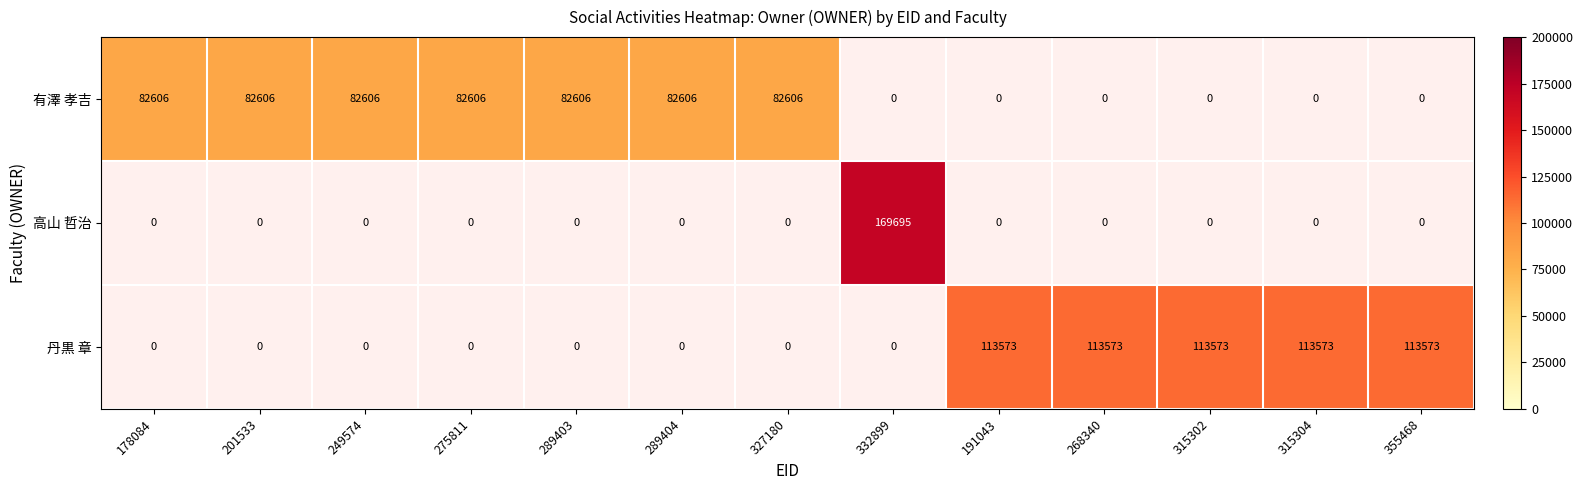

True or false: 有澤 孝吉 has a value of 135849 at 327180.

False